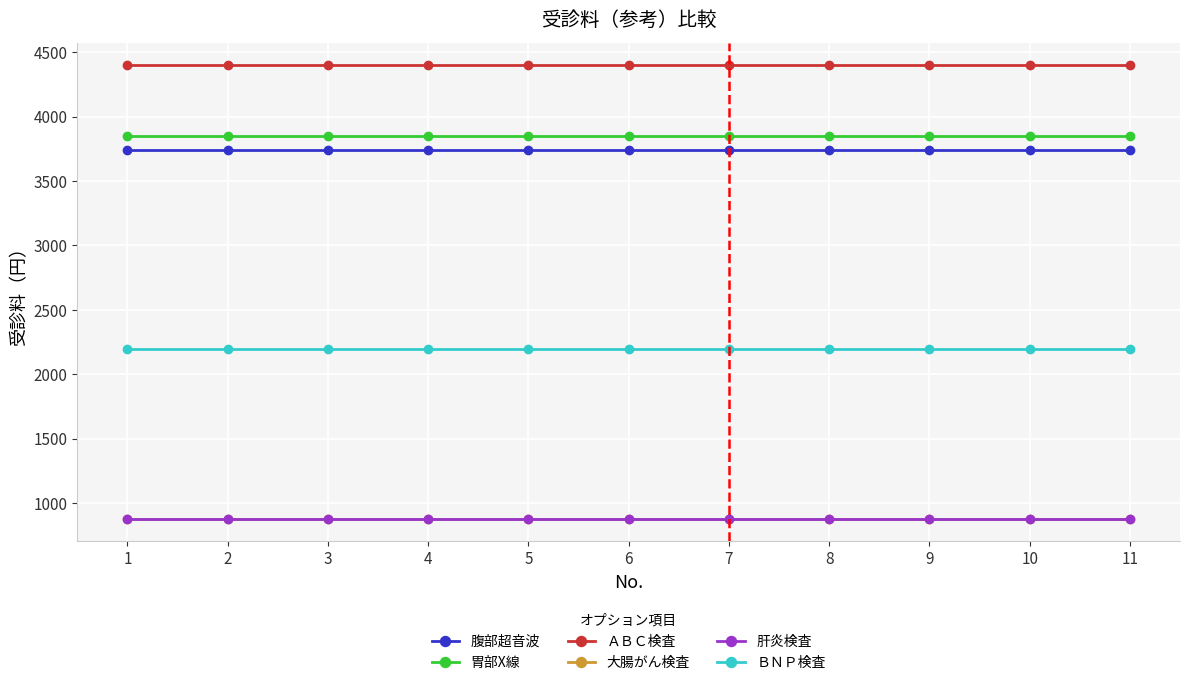

What is the sum of all ＢＮＰ検査 values?

24200